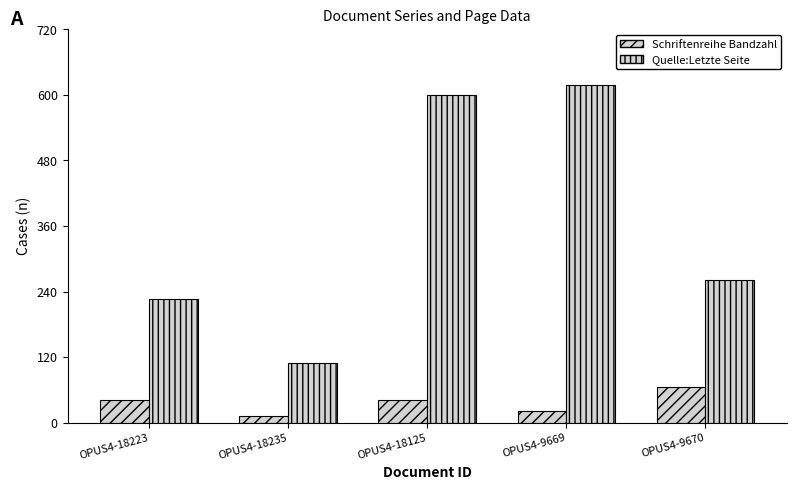

What is the maximum value for Quelle:Letzte Seite?

619